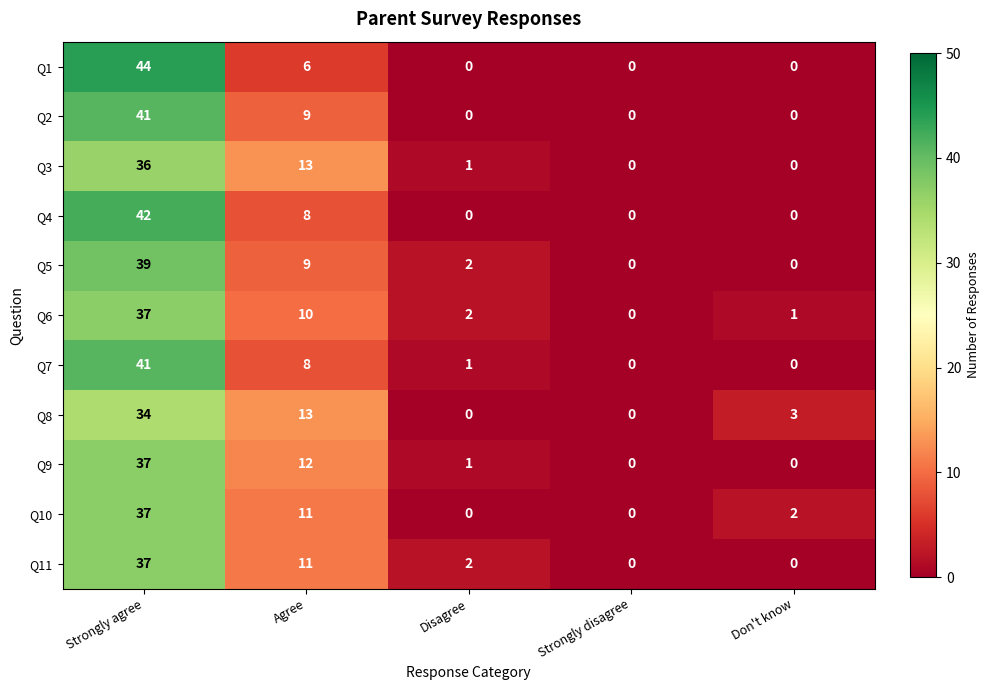

Which label corresponds to the largest value in the chart?

Strongly agree